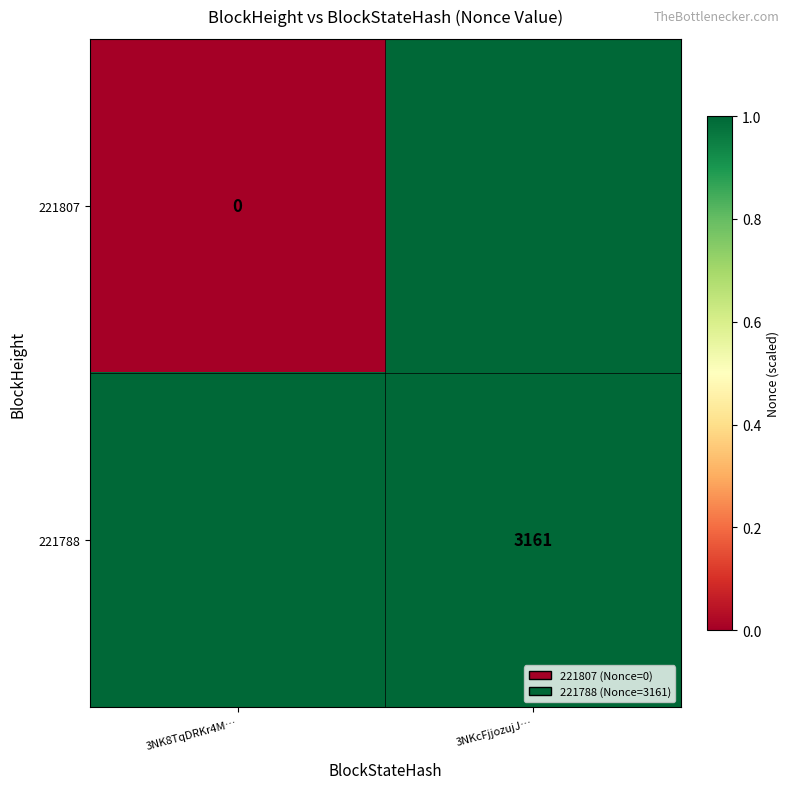

Is it true that 221788 equals 902 at 3NKcFjjozujJ…?

False